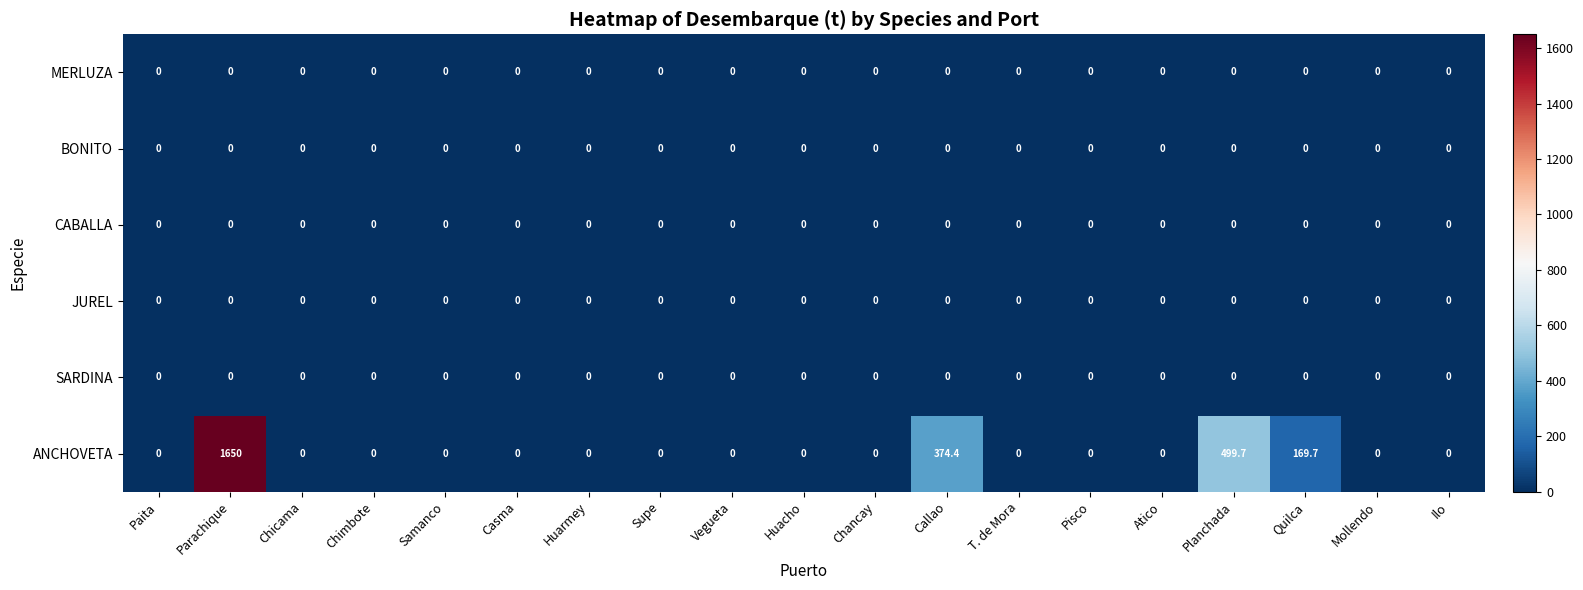

Is it true that CABALLA equals 0.0 at Supe?

True